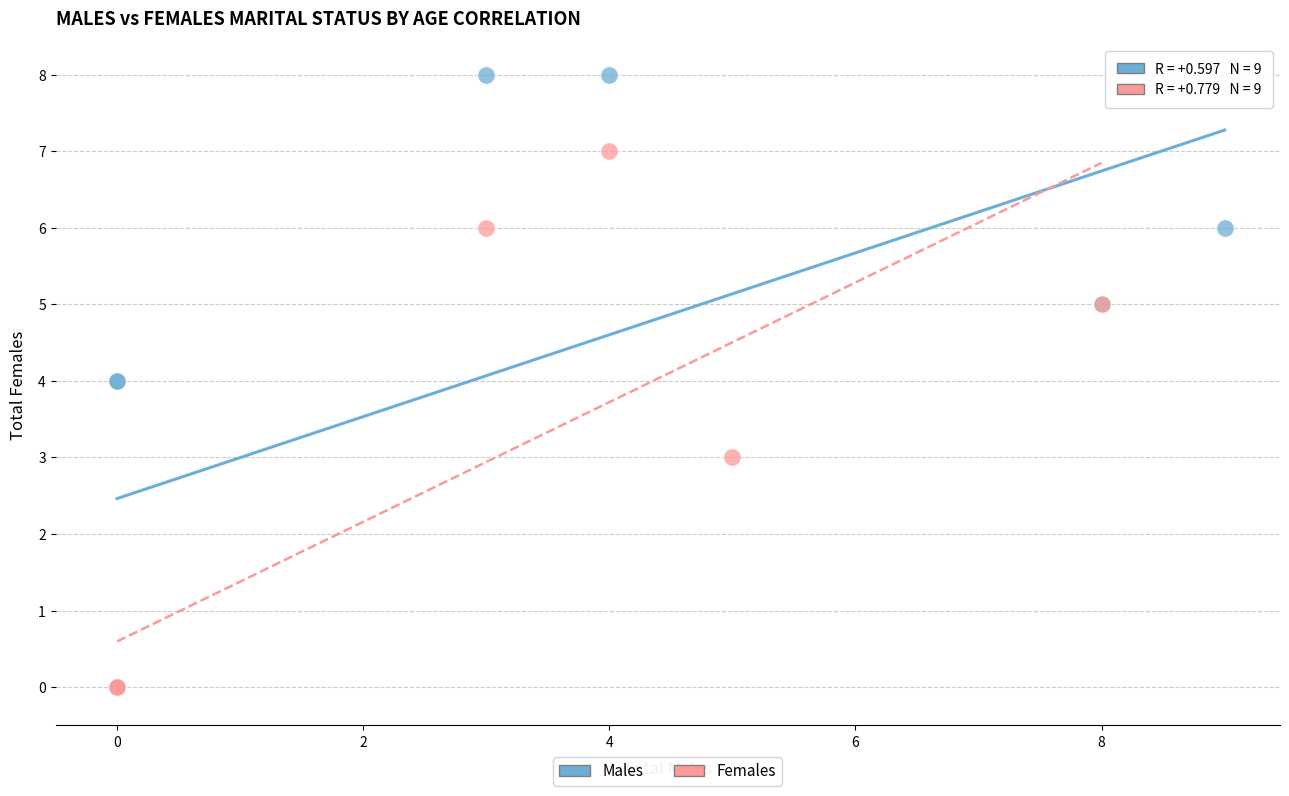

Which series reaches the maximum Y coordinate?

Males